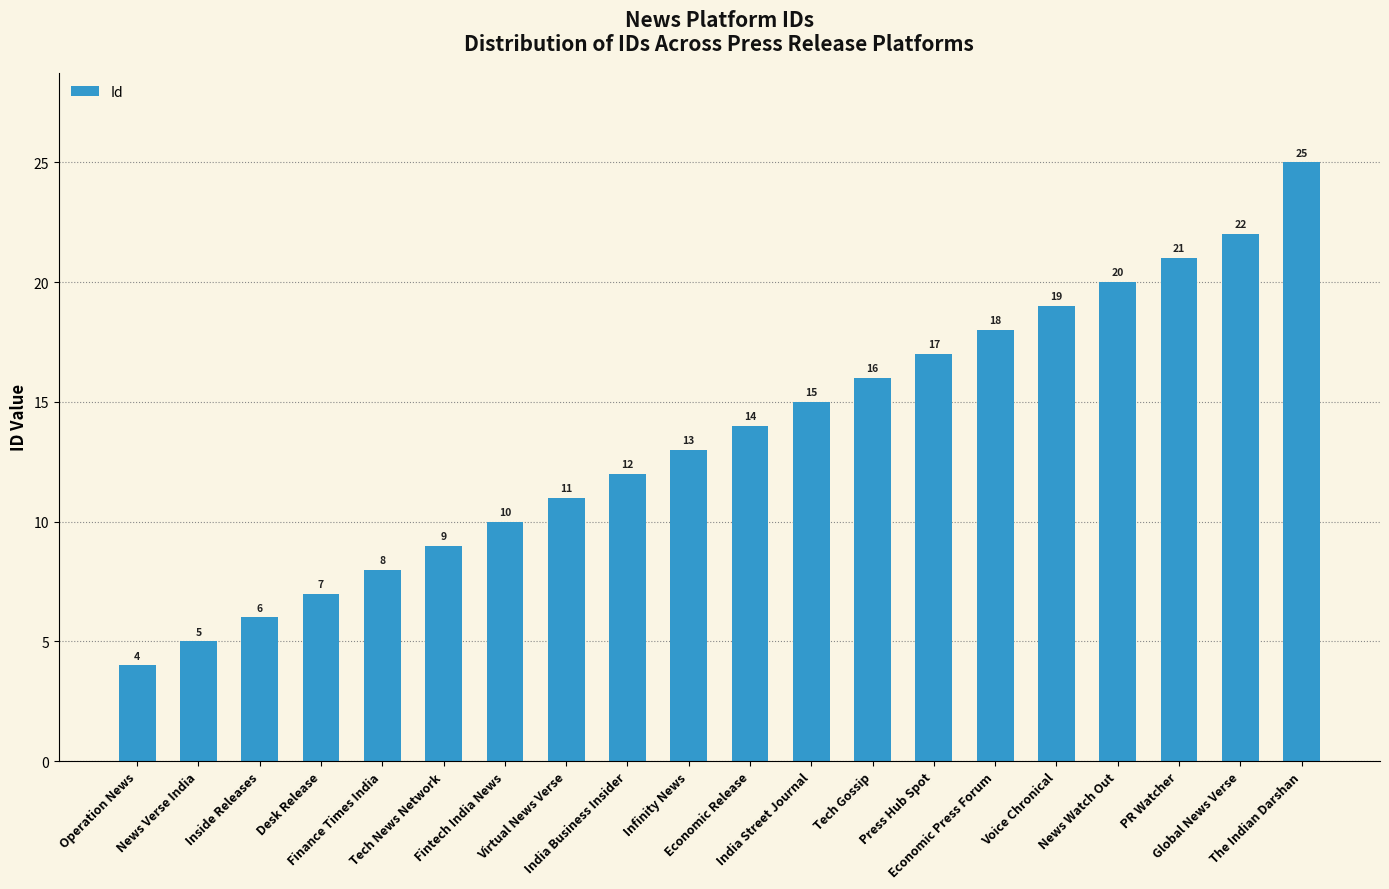

What is the average value?

14